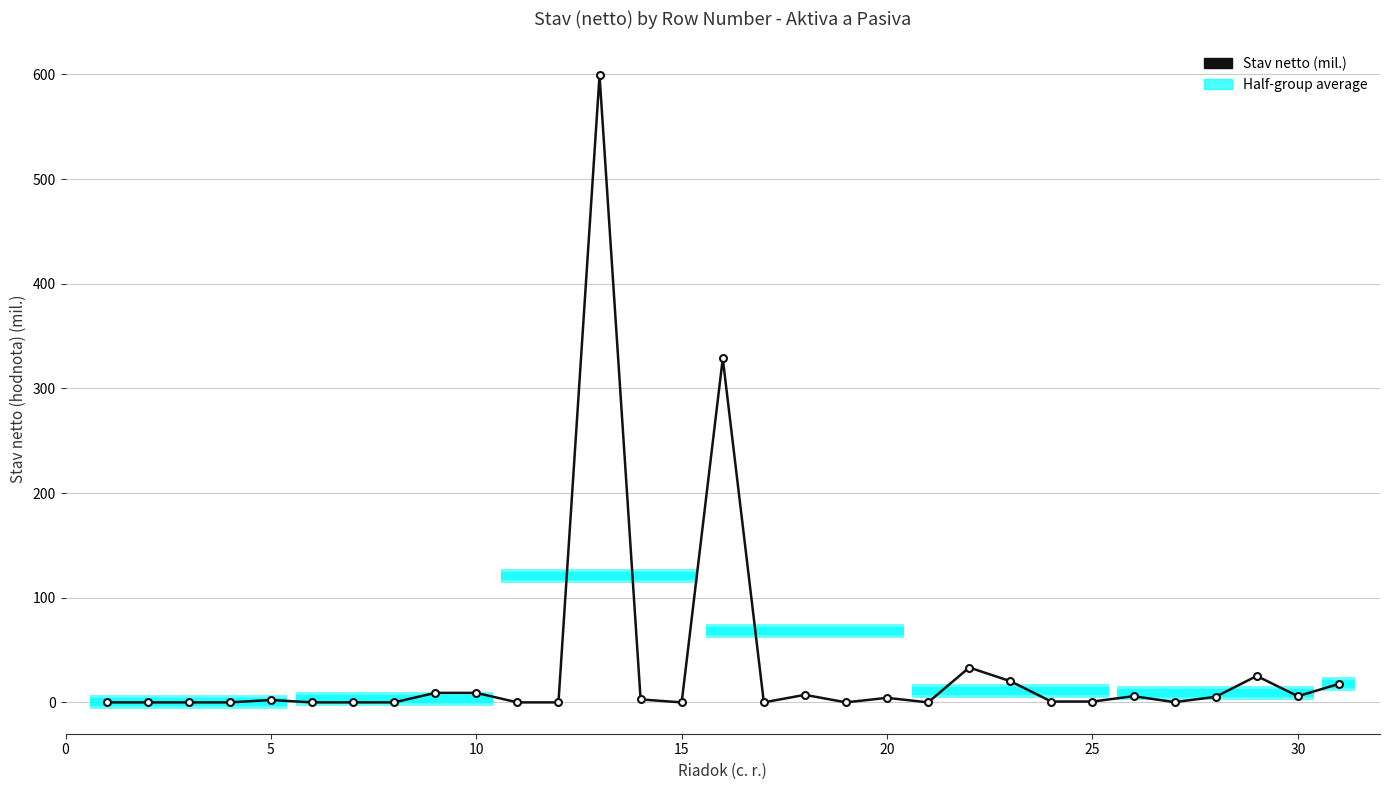

What is the sum of all values?

1077.9